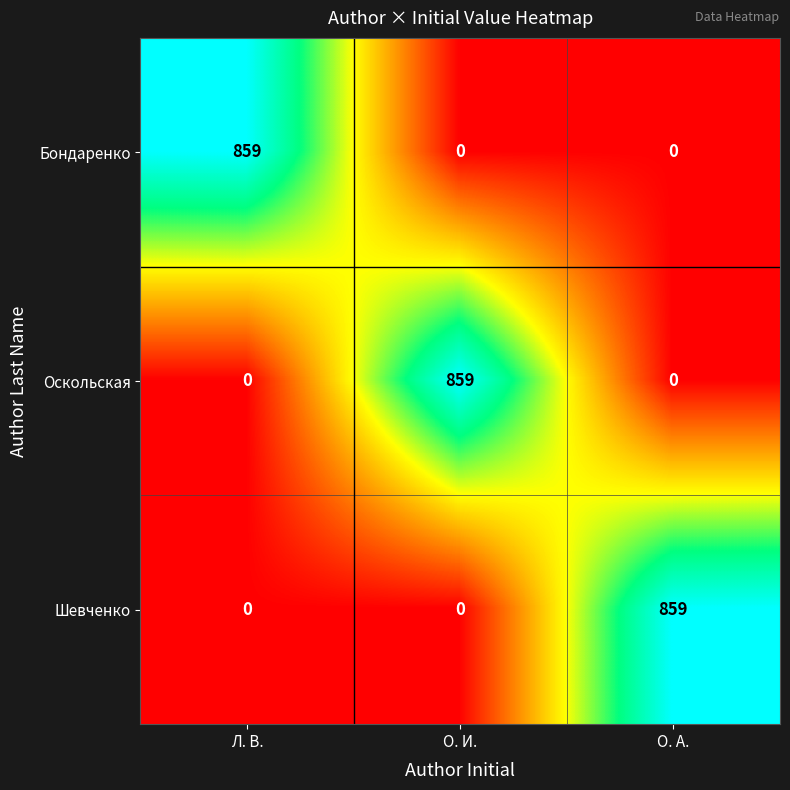

True or false: Оскольская has a value of 1147 at О. И..

False